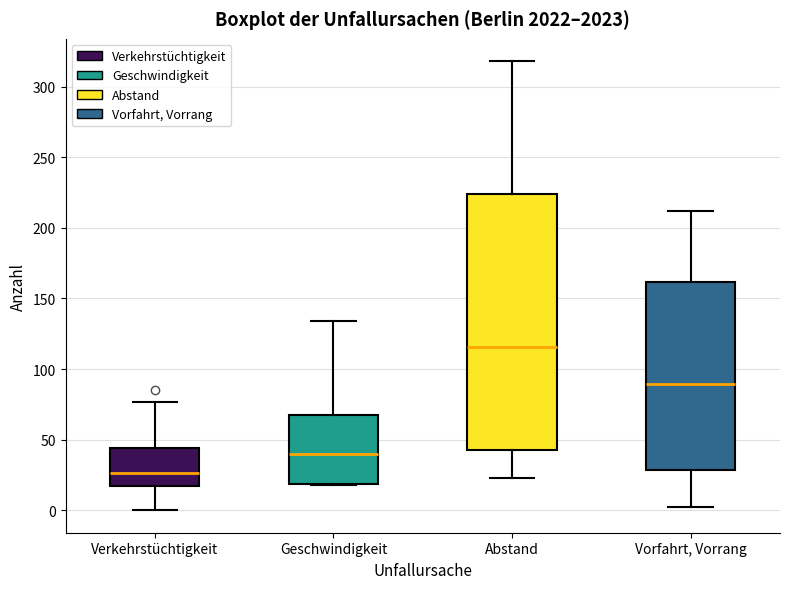

Comparing the boxes themselves (not the whiskers), which one is the tallest?

Abstand